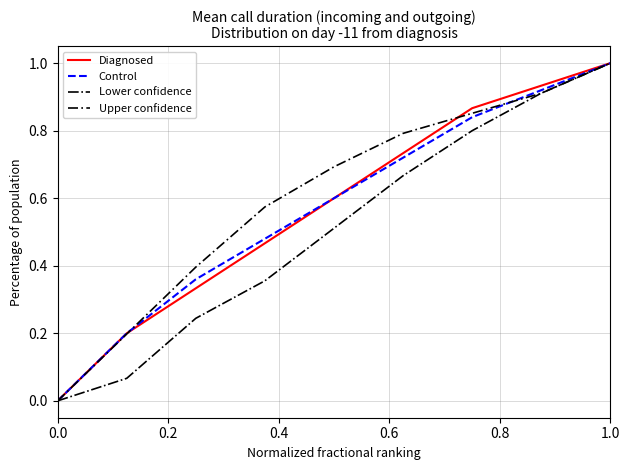

What is the sum of all Lower confidence values?

4.6